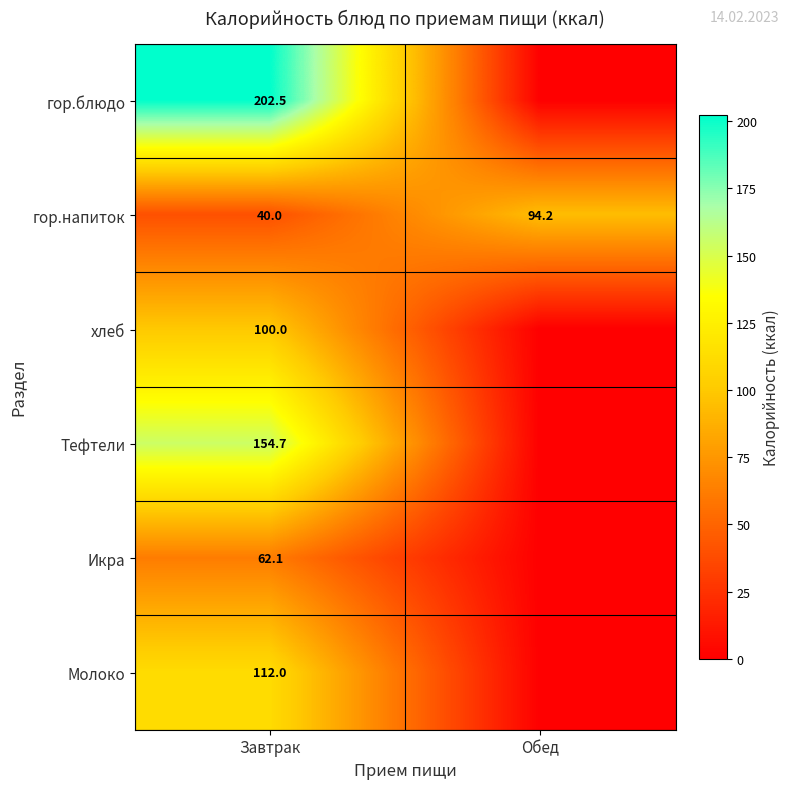

What is the total value across all series at Завтрак?

671.3